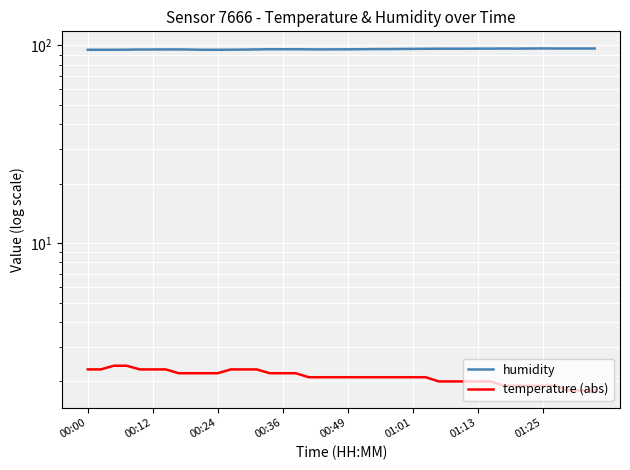

What is the maximum value shown in the chart?

96.6